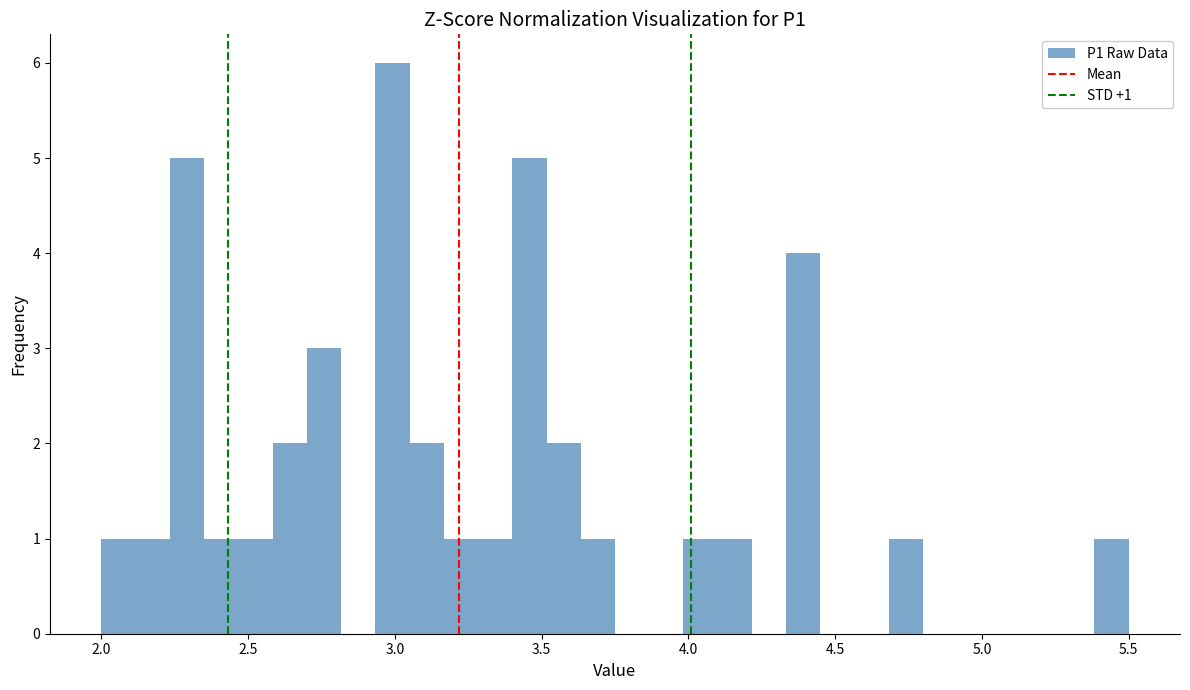

Read against the x-axis, roughly where is the centre of the tallest bar?

3.00